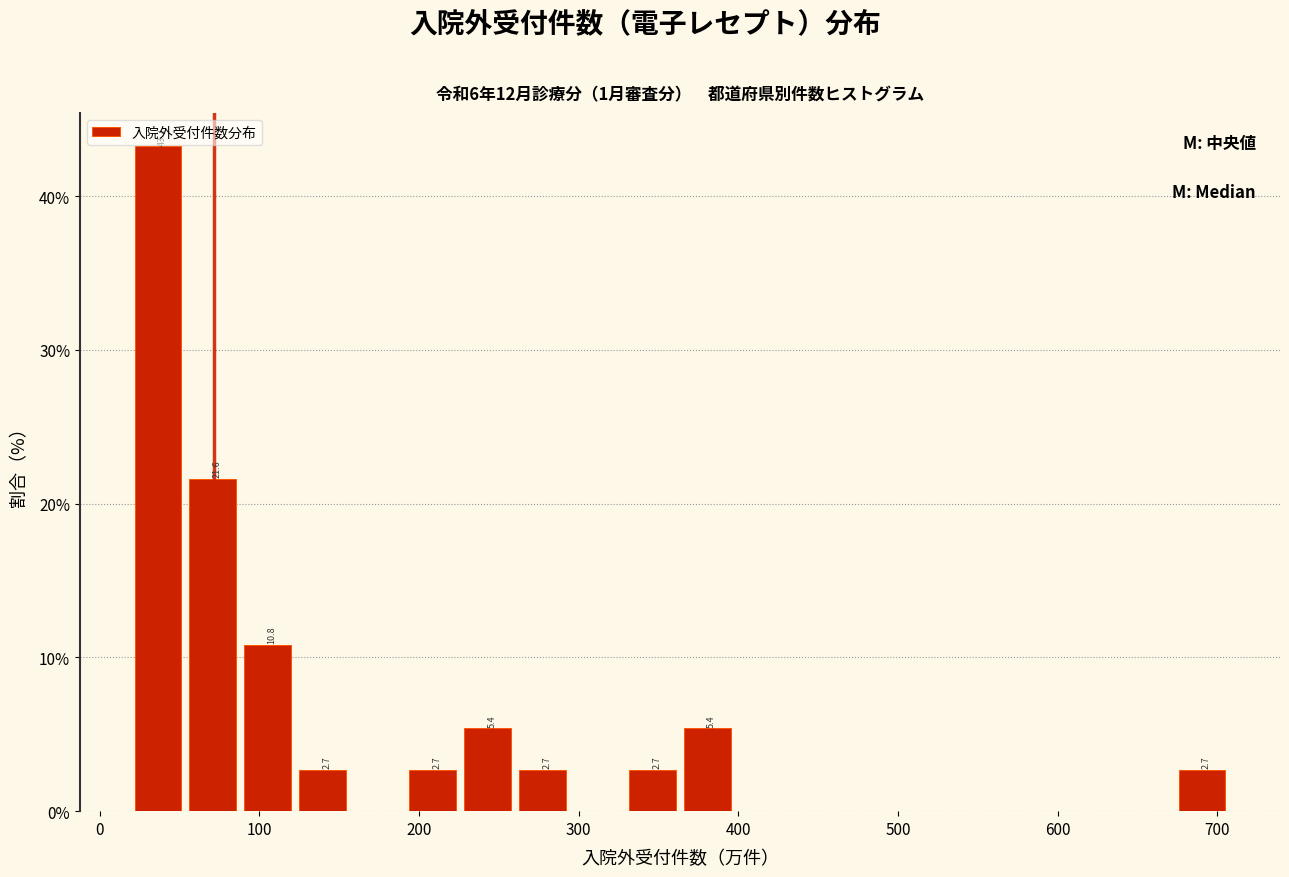

Read against the x-axis, roughly where is the centre of the tallest bar?

40